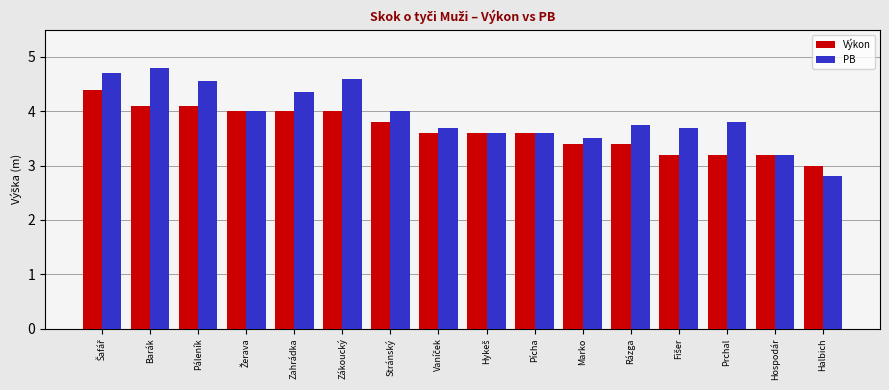

What is the value of the PB bar at the 13th from the left?

3.7